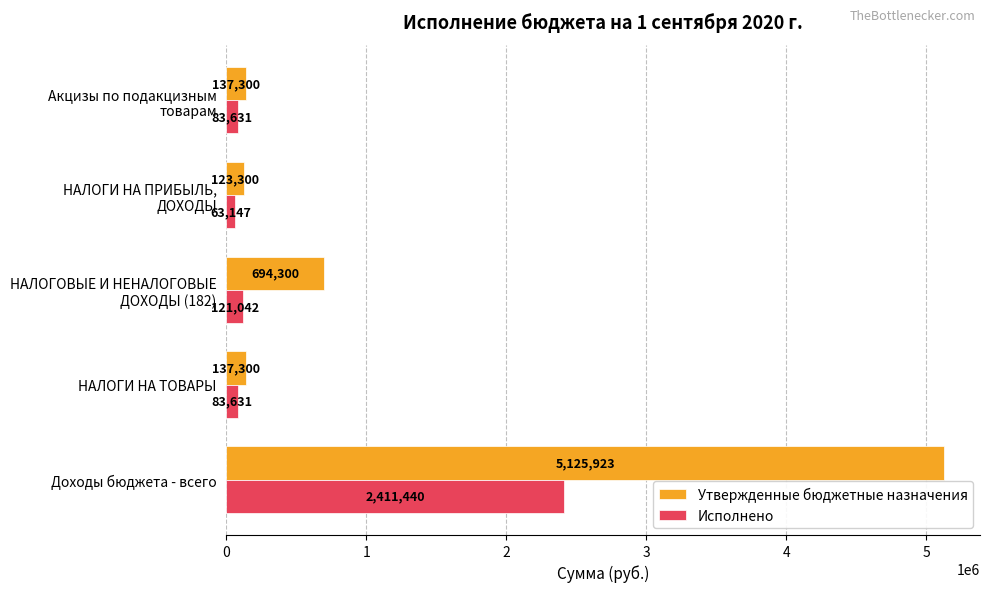

What are all the series names shown in the legend?

Утвержденные бюджетные назначения, Исполнено